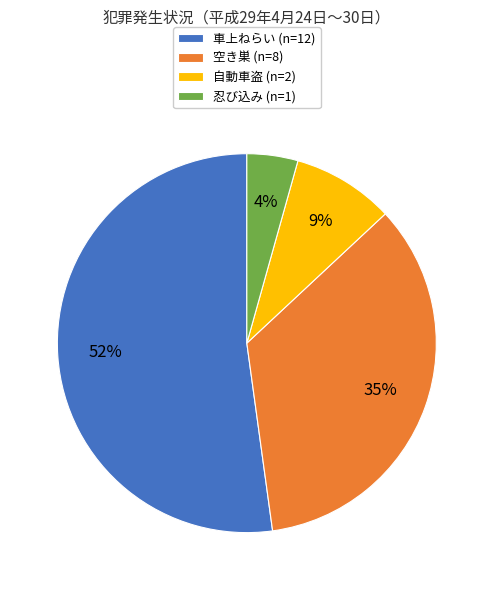

Rank the categories by value from lowest to highest.

忍び込み, 自動車盗, 空き巣, 車上ねらい